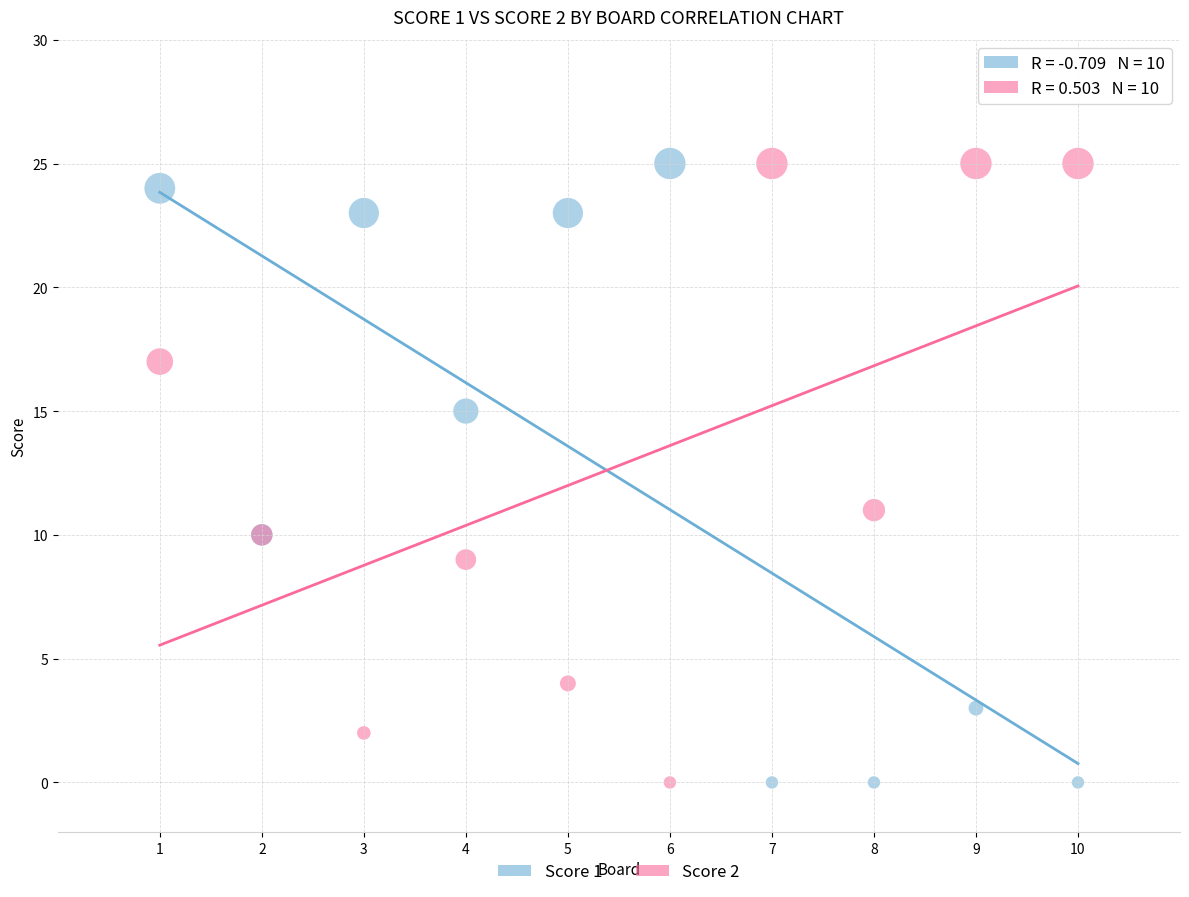

Across all series, what Y value is closest to 12?

11